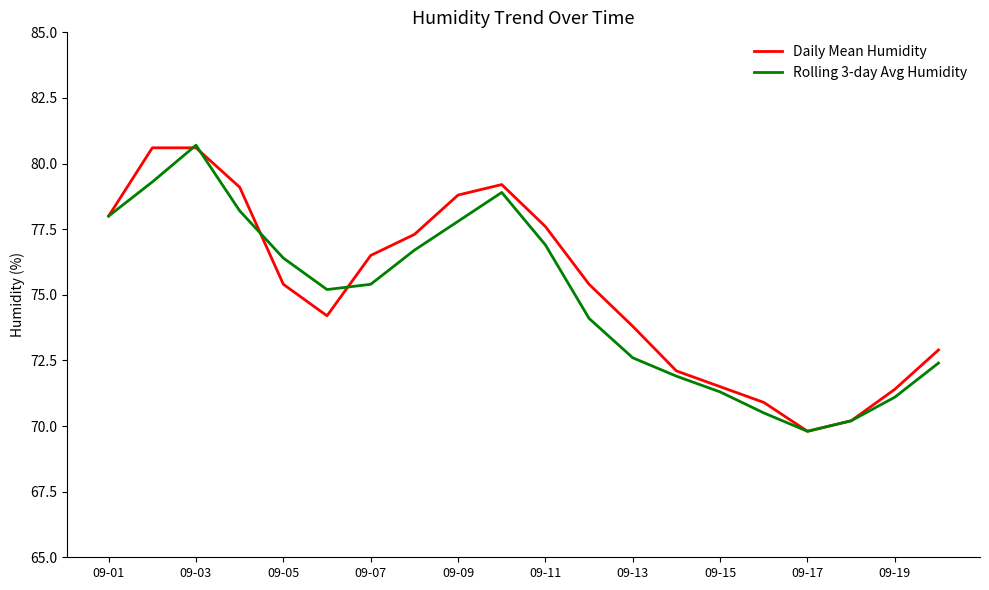

Reading right to left, what are all the values shown in this chart?

Daily Mean Humidity: 72.9	71.4	70.2	69.8	70.9	71.5	72.1	73.8	75.4	77.6	79.2	78.8	77.3	76.5	74.2	75.4	79.1	80.6	80.6	78.0
Rolling 3-day Avg Humidity: 72.4	71.1	70.2	69.8	70.5	71.3	71.9	72.6	74.1	76.9	78.9	77.8	76.7	75.4	75.2	76.4	78.2	80.7	79.3	78.0